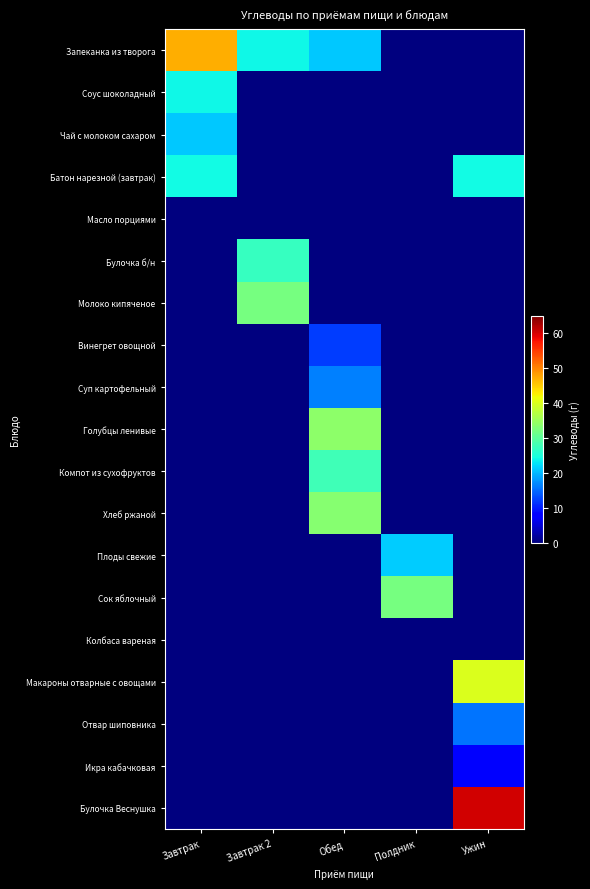

At Полдник, list the series in order from smallest to largest.

Запеканка из творога, Соус шоколадный, Чай с молоком сахаром, Батон нарезной (завтрак), Масло порциями, Булочка б/н, Молоко кипяченое, Винегрет овощной, Суп картофельный, Голубцы ленивые, Компот из сухофруктов, Хлеб ржаной, Колбаса вареная, Макароны отварные с овощами, Отвар шиповника, Икра кабачковая, Булочка Веснушка, Плоды свежие, Сок яблочный